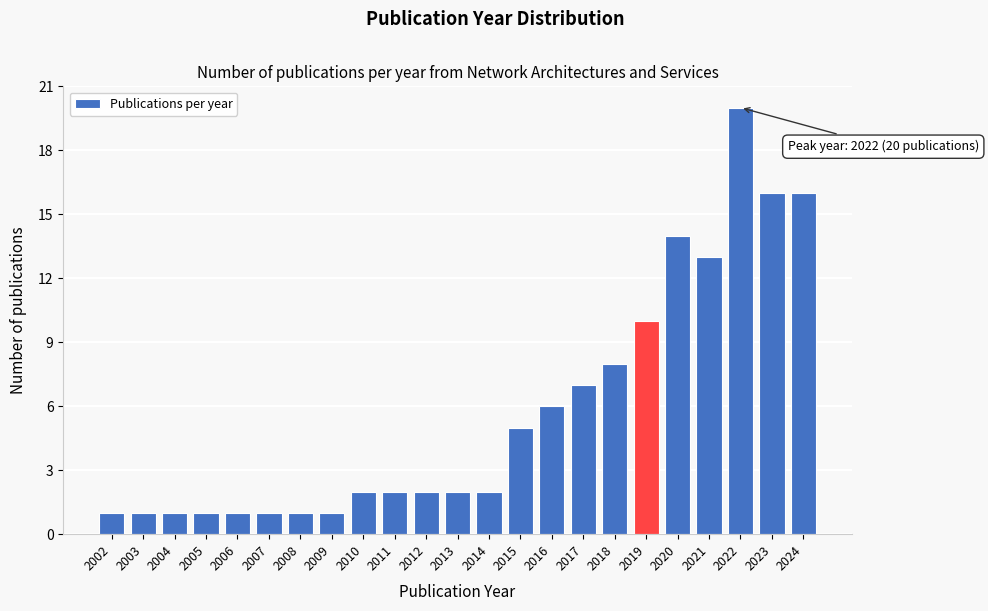

Reading left to right, what are all the values shown in this chart?

1	1	1	1	1	1	1	1	2	2	2	2	2	5	6	7	8	10	14	13	20	16	16